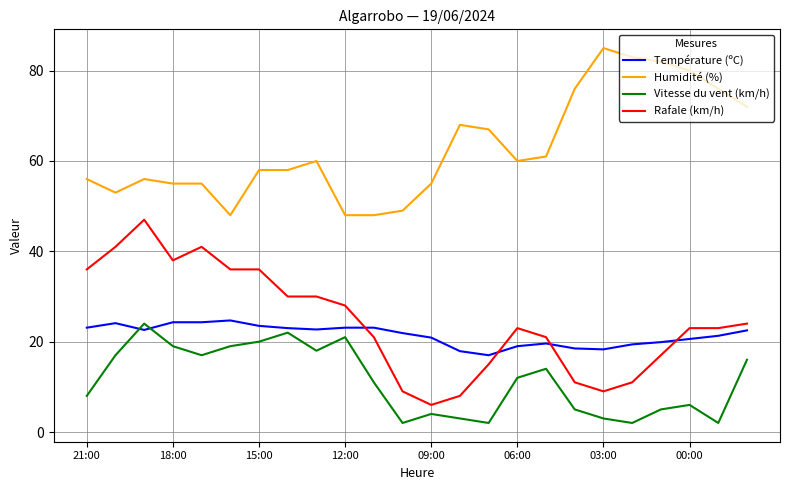

True or false: Humidité (%) and Température (ºC) intersect in this chart.

False